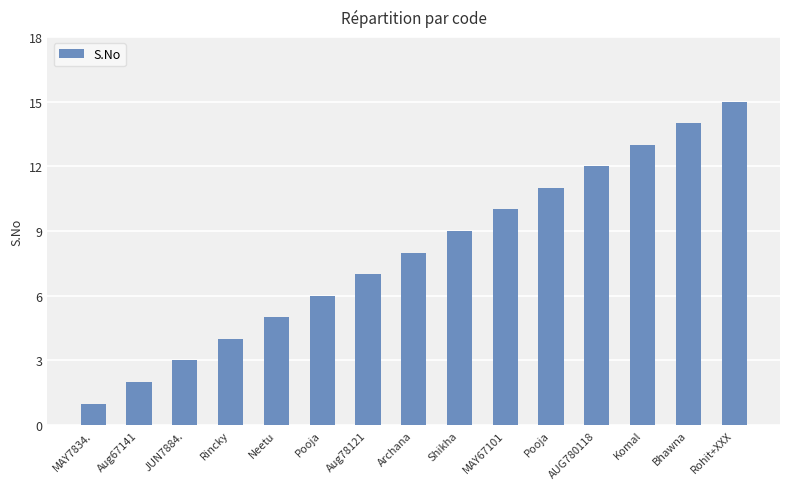

Are the bars grouped side by side (vs. stacked)?

No